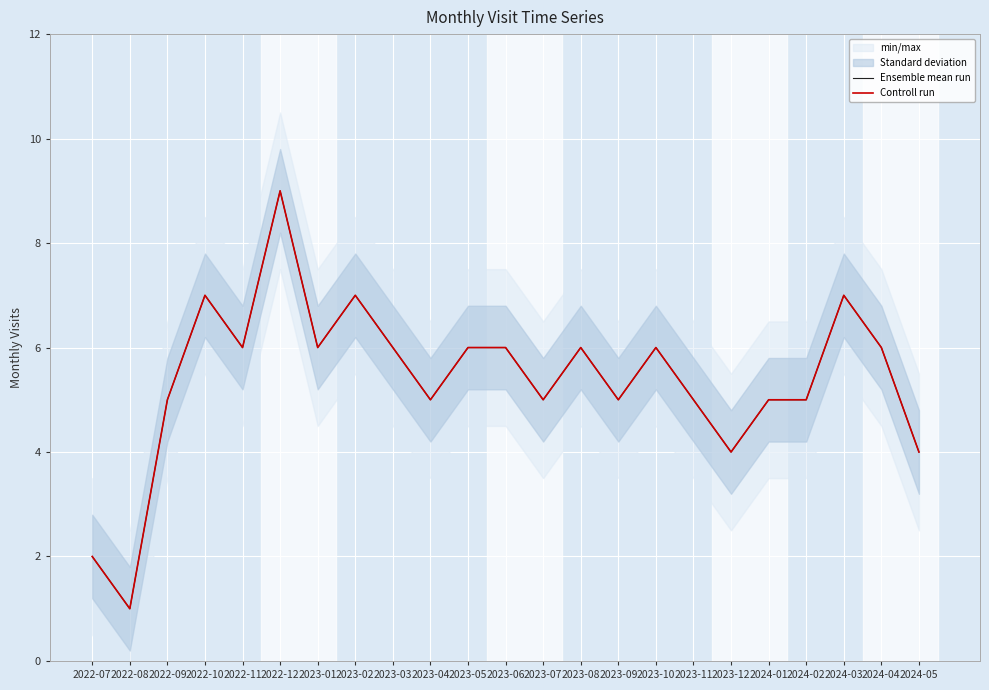

True or false: Controll run and Ensemble mean run cross at least once.

False